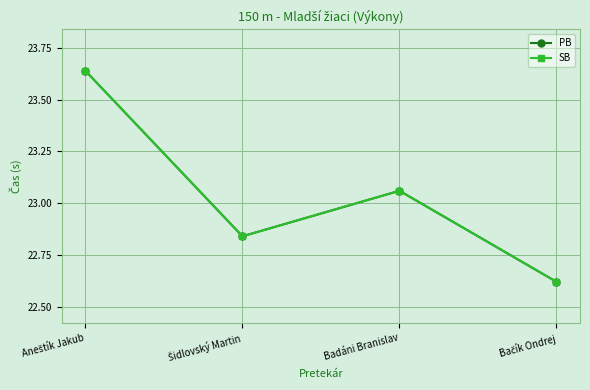

True or false: SB has more than 1 interior local peaks.

False